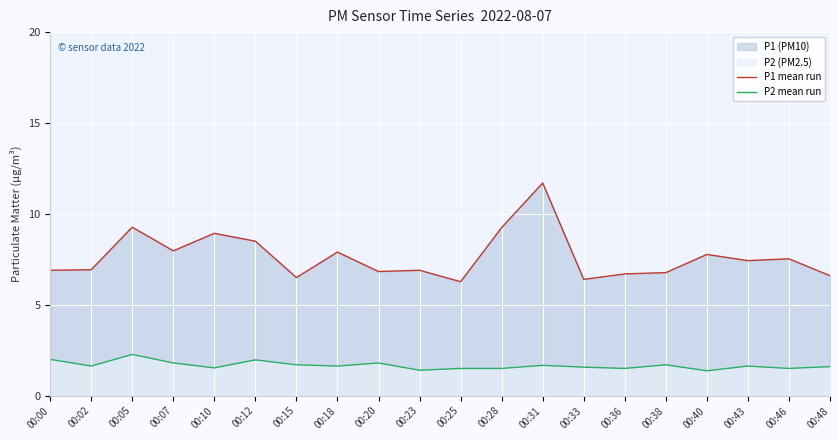

The P1 mean run series shows 3.2 at 00:15. True or false?

False